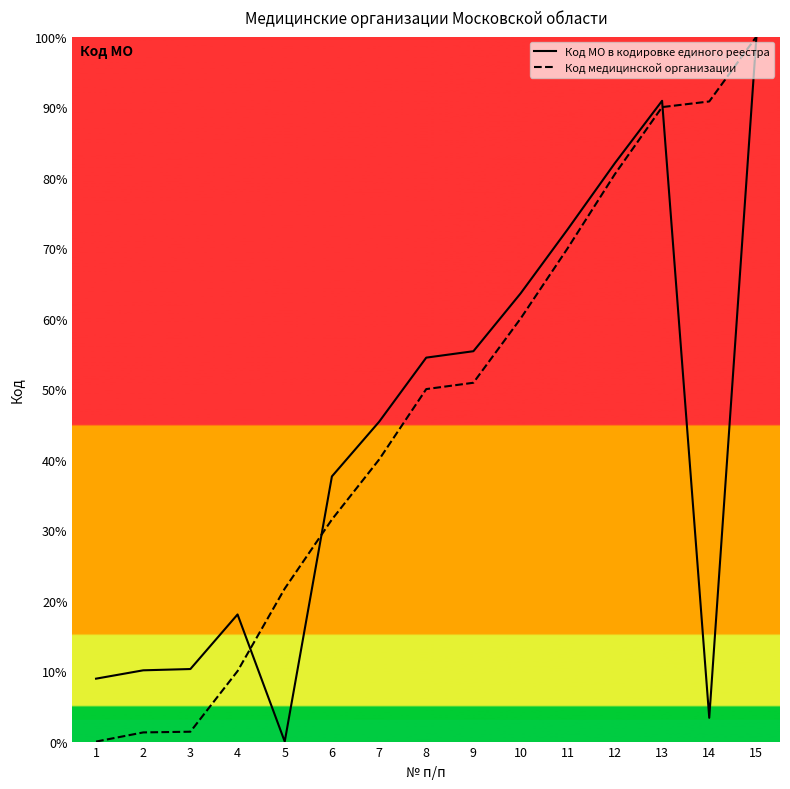

Rank the series at 8 from highest to lowest value.

Код МО в кодировке единого реестра, Код медицинской организации